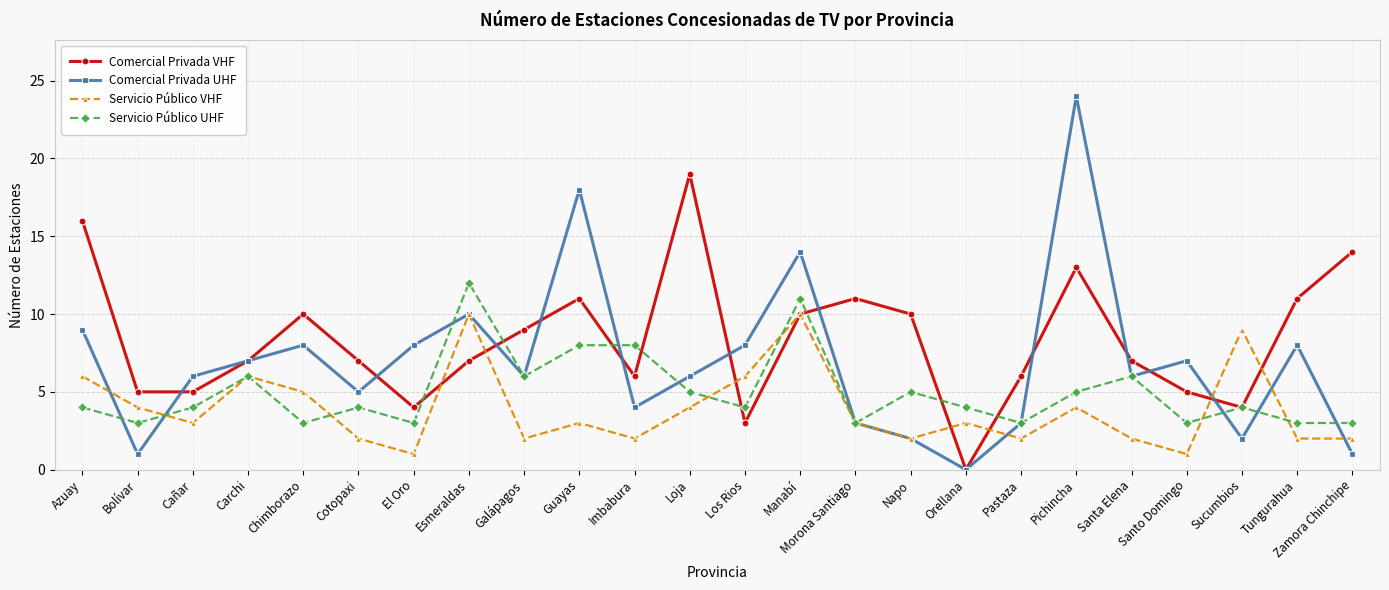

What is the difference between the maximum and minimum values in the Servicio Público VHF series?

9